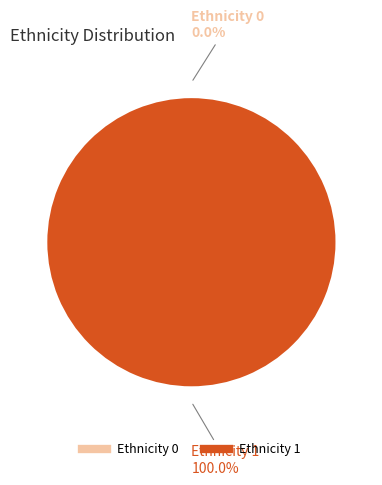

How many slices are in this pie chart?

2